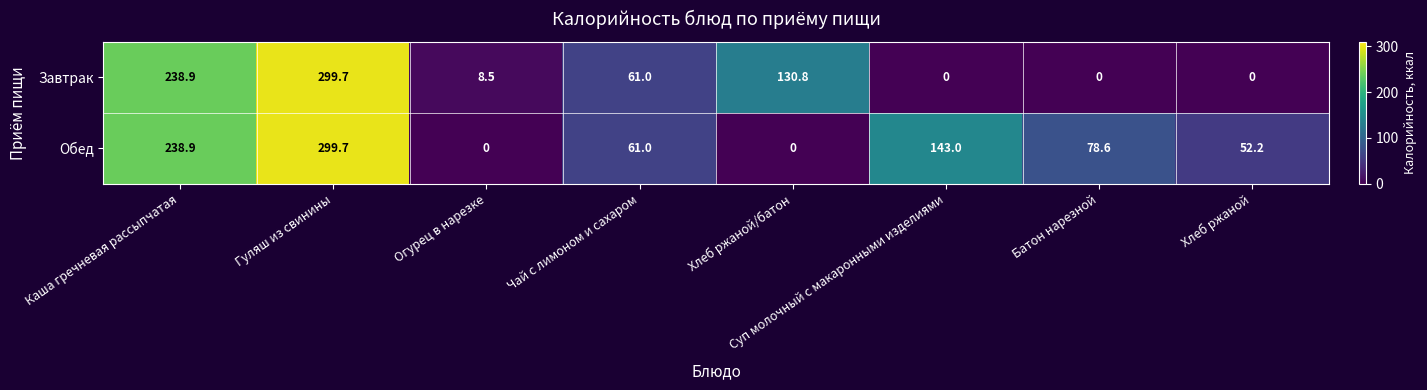

Between Хлеб ржаной/батон and Батон нарезной, which series saw the biggest shift?

Завтрак